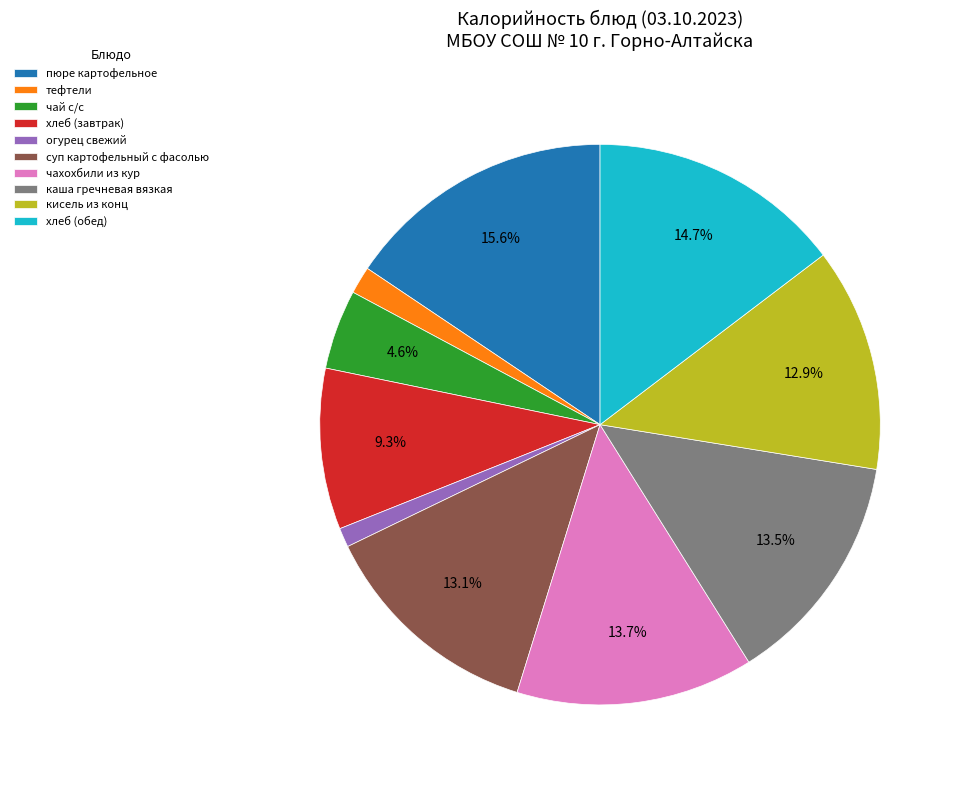

Count the number of slices in the pie.

10